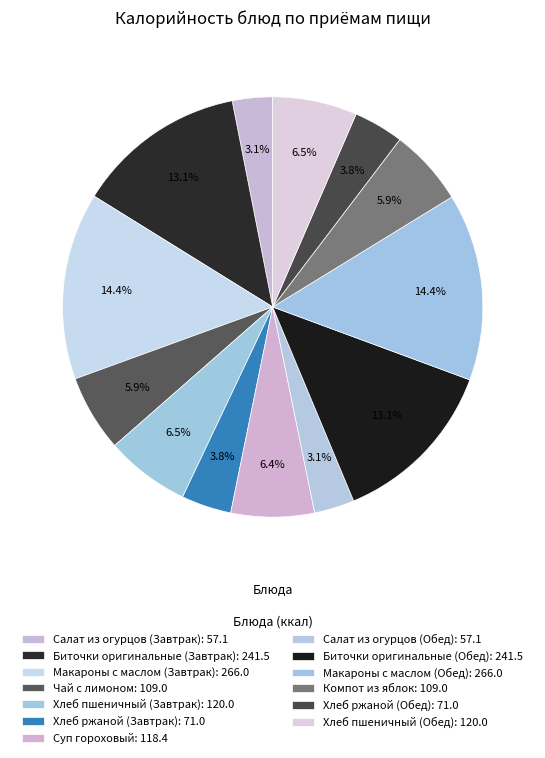

Is there a majority slice in this chart?

No